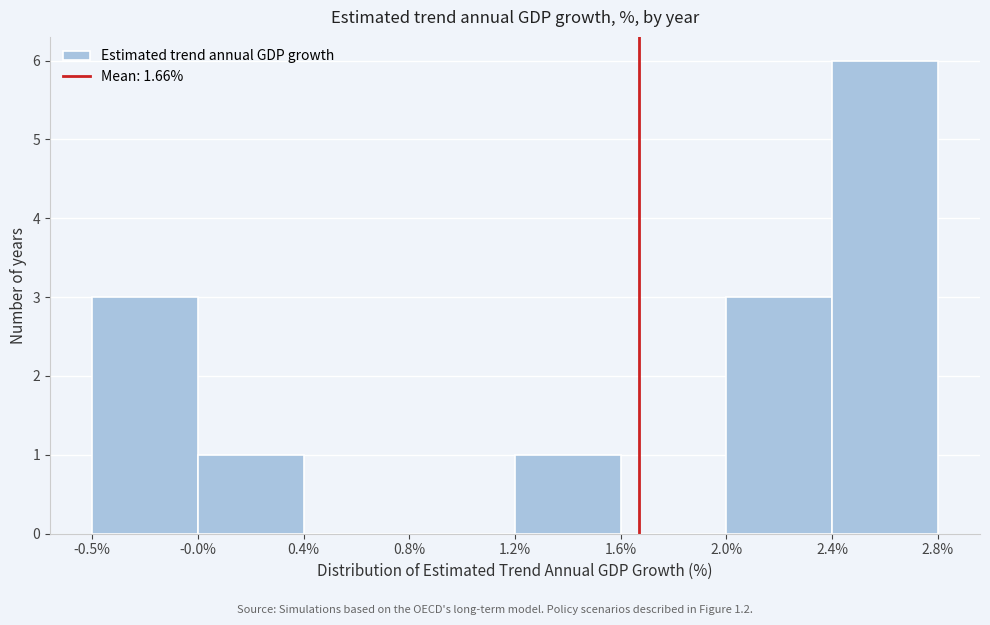

Reading left to right, list all the values displayed in this chart.

-0.5%=3	-0.0%=1	0.4%=0	0.8%=0	1.2%=1	1.6%=0	2.0%=3	2.4%=6